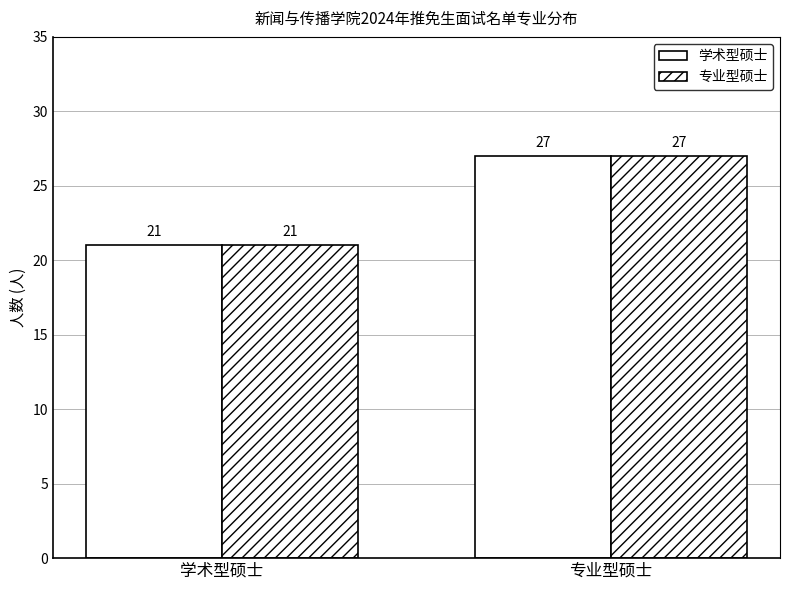

The value of 专业型硕士 at 专业型硕士 is 27. True or false?

True